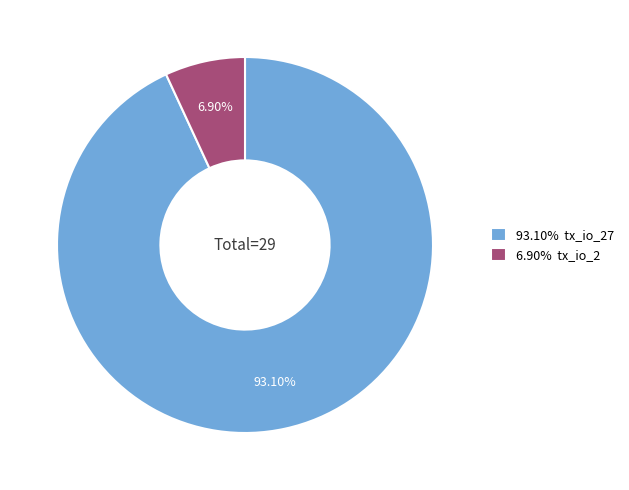

Rank the categories by value from lowest to highest.

6.90% tx_io_2, 93.10% tx_io_27